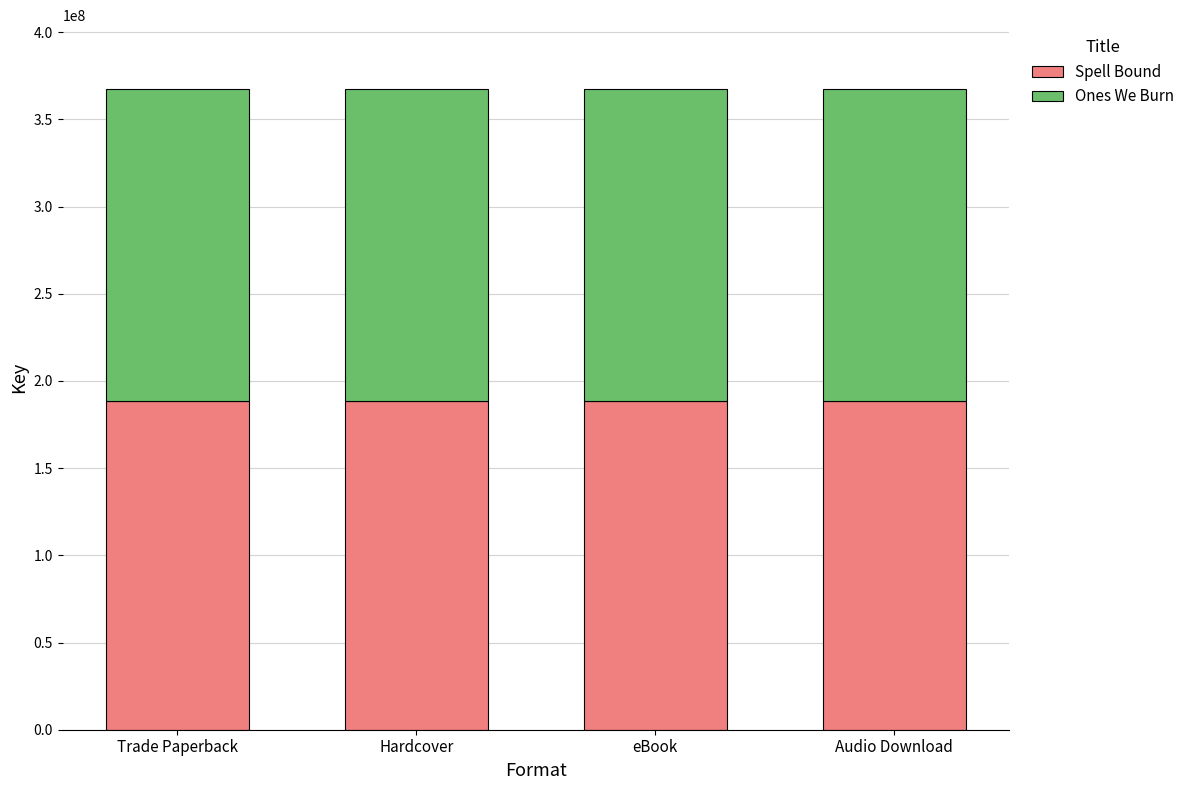

What is the sum of all Spell Bound values?

755085972